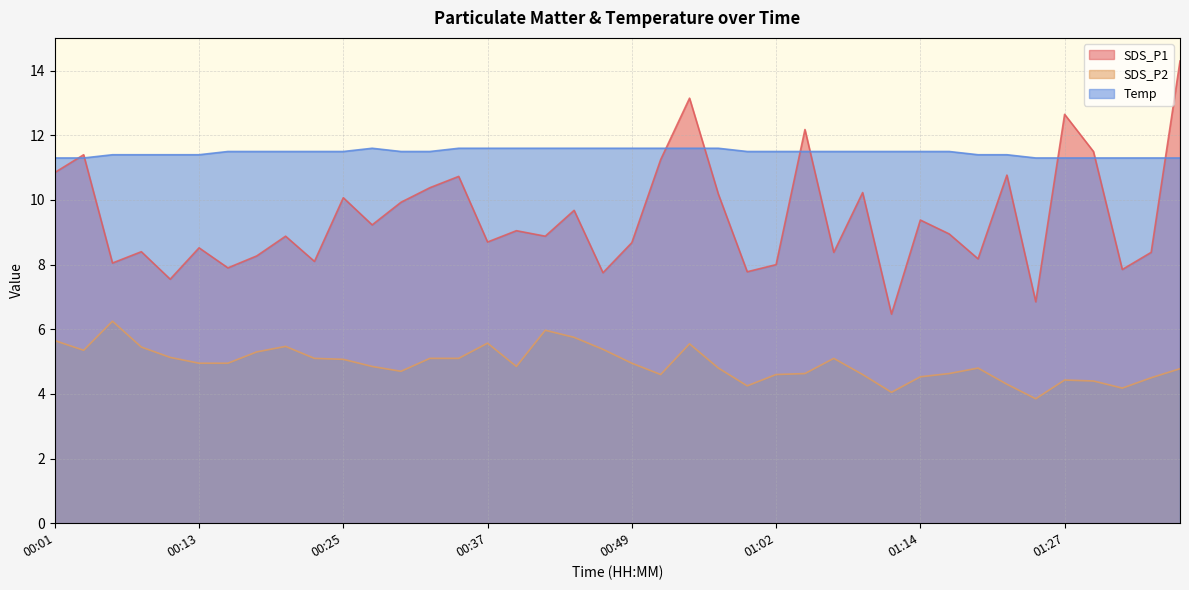

Between 00:15 and 00:25, which series saw the biggest shift?

SDS_P1